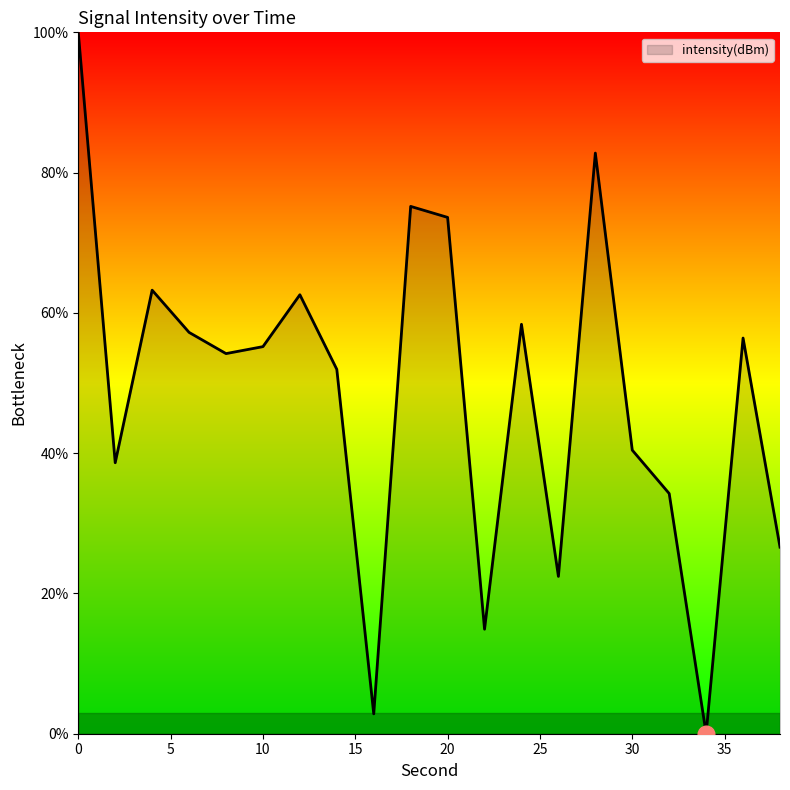

What is the maximum value shown in the chart?

100.0